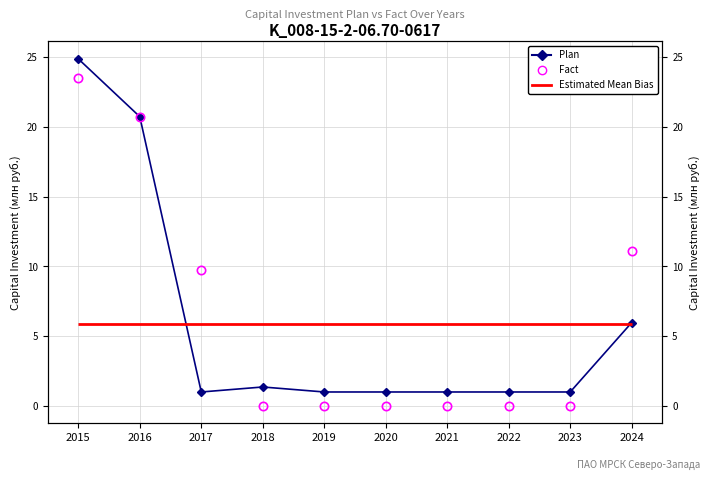

Rank the categories by Plan value from lowest to highest.

2017, 2019, 2020, 2021, 2022, 2023, 2018, 2024, 2016, 2015